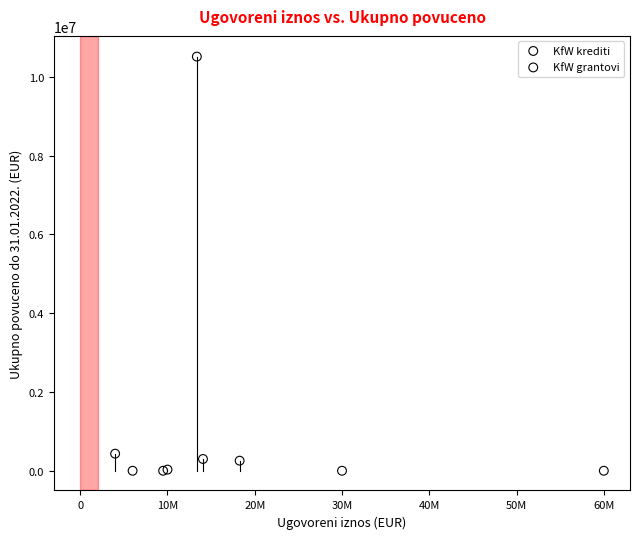

Which series contains the highest Y value?

KfW grantovi